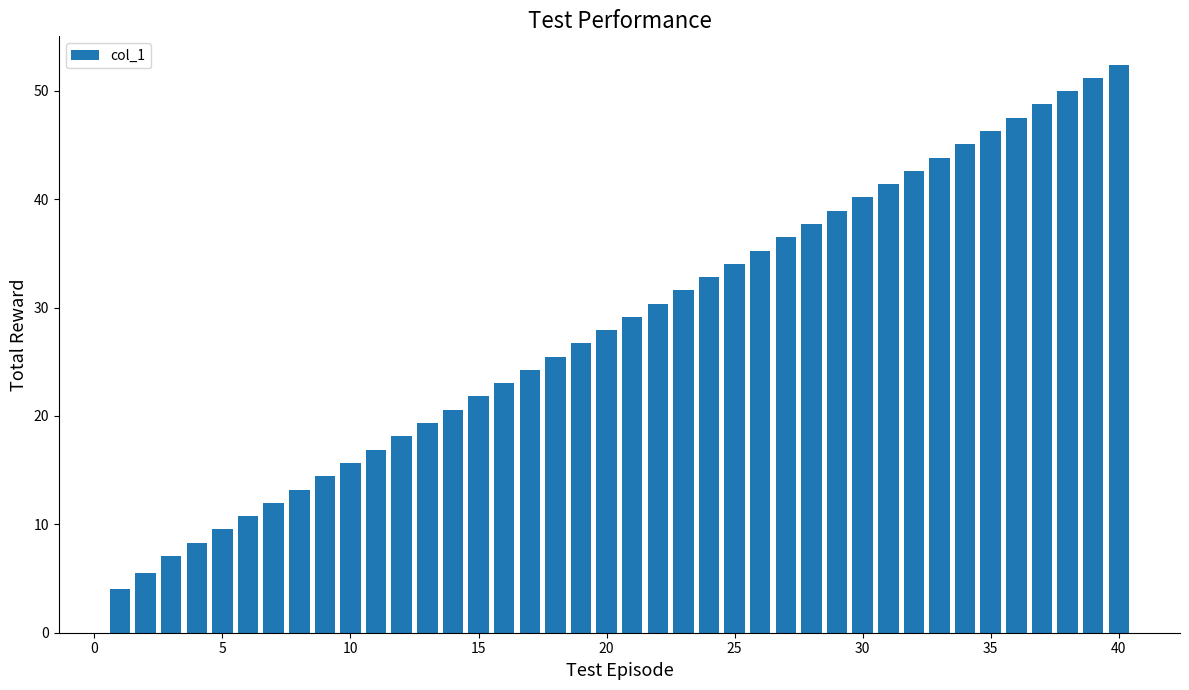

What is the difference between the second highest and second lowest values?

45.7